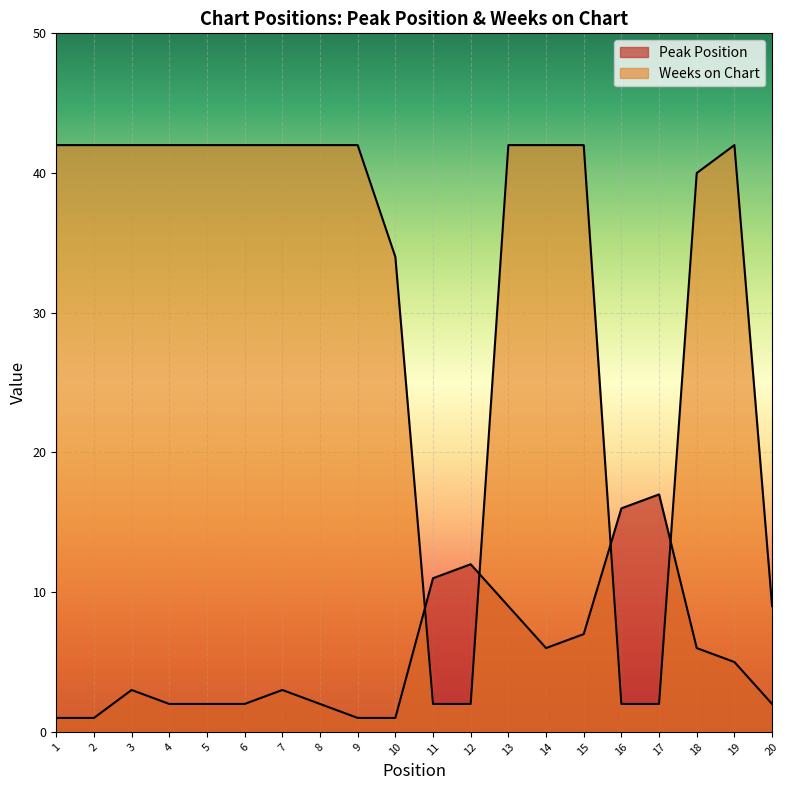

Where does the Peak Position series first go above 3?

11